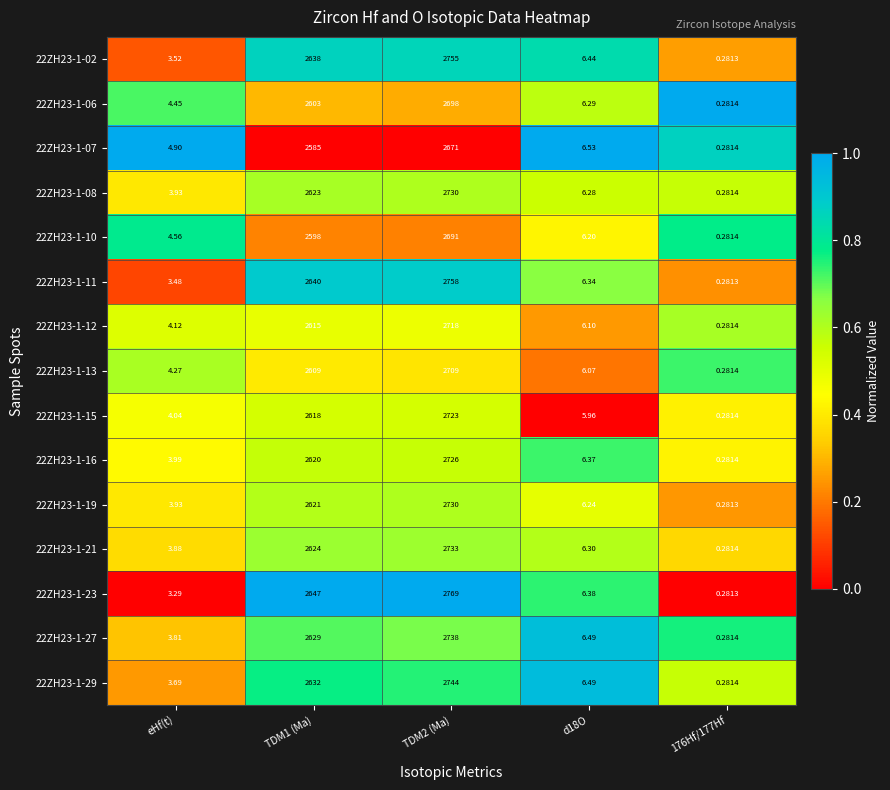

Is the value of 22ZH23-1-23 at TDM1 (Ma) greater than the value of 22ZH23-1-29 at TDM1 (Ma)?

Yes